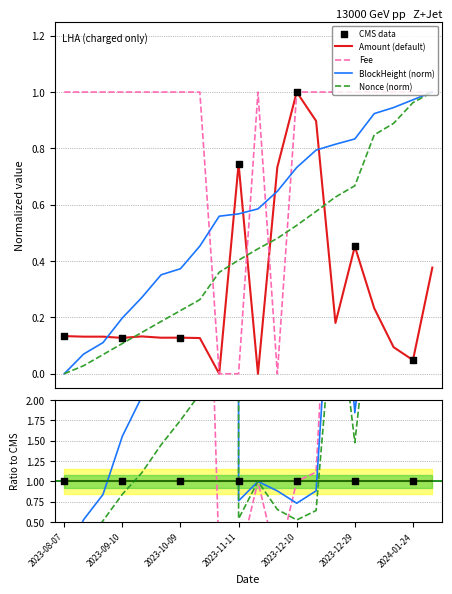

Which series has the largest total across all categories?

Fee